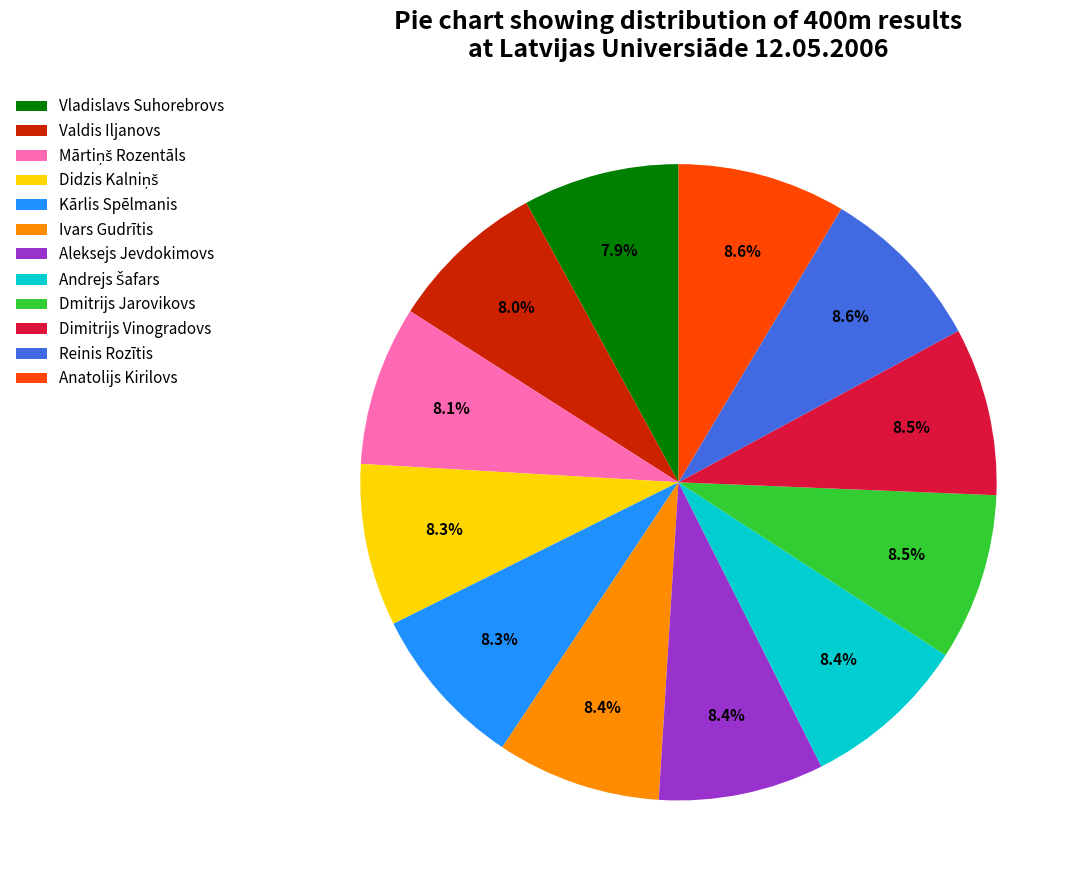

Does Vladislavs Suhorebrovs account for over 50% of the chart?

No